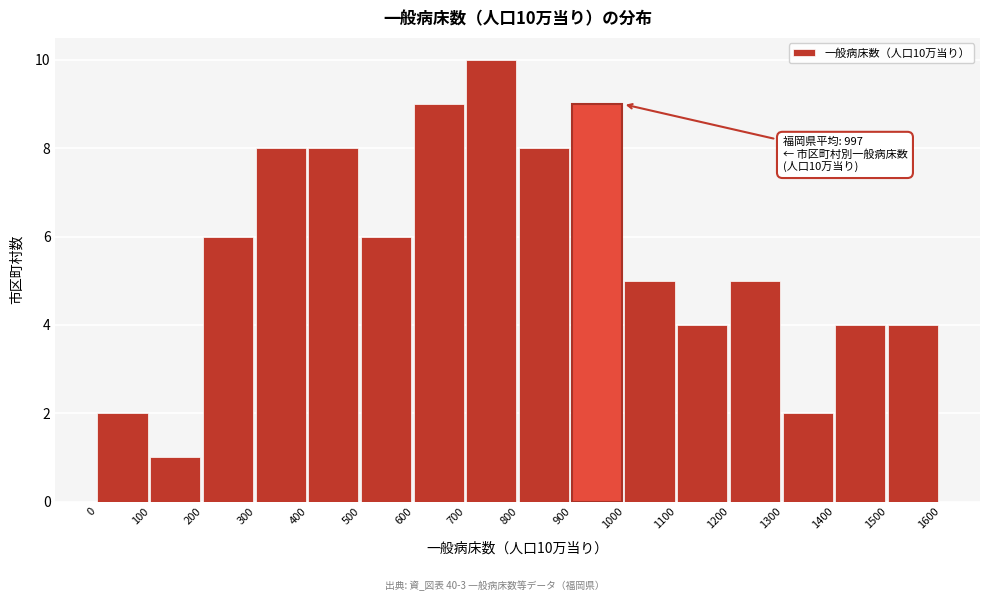

Over which range of the x-axis is the bar tallest?

700 to 800